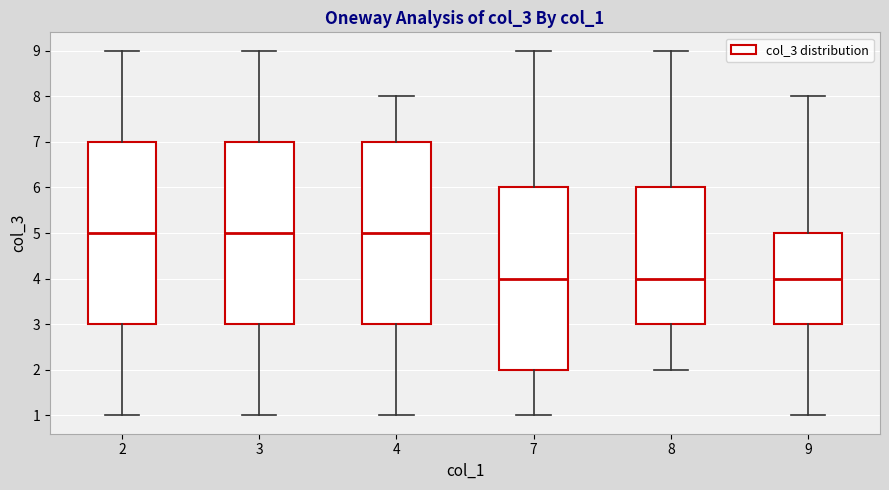

Where is the upper edge of the box at x = 3 on the y-axis? The values are not printed on the chart, so give them approximately, as read against the axis.

7